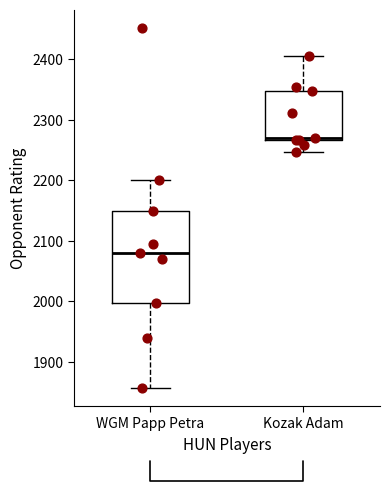

Reading left to right, transcribe this box plot: for each box, give where its median line is, the range the box spans, and where its two whiskers end, as read against the y-axis. The values are not printed on the chart, so give them approximately, as read against the axis.

WGM Papp Petra: median 2080, box 2000 to 2150, whiskers 1860 to 2200
Kozak Adam: median 2270 (just above the box's lower edge), box 2270 to 2350, whiskers 2250 to 2410